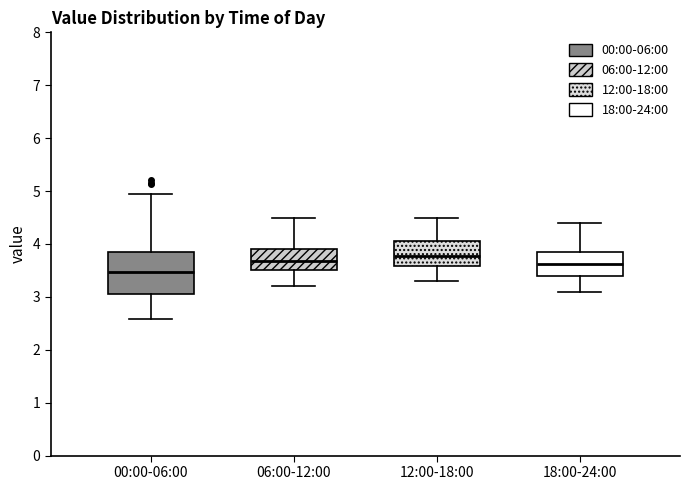

Reading left to right, transcribe this box plot: for each box, give where its median line is, the range the box spans, and where its two whiskers end, as read against the y-axis. The values are not printed on the chart, so give them approximately, as read against the axis.

00:00-06:00: median 3.5, box 3.0 to 3.9, whiskers 2.6 to 5.0
06:00-12:00: median 3.7, box 3.5 to 3.9, whiskers 3.2 to 4.5
12:00-18:00: median 3.8, box 3.6 to 4.1, whiskers 3.3 to 4.5
18:00-24:00: median 3.6, box 3.4 to 3.9, whiskers 3.1 to 4.4